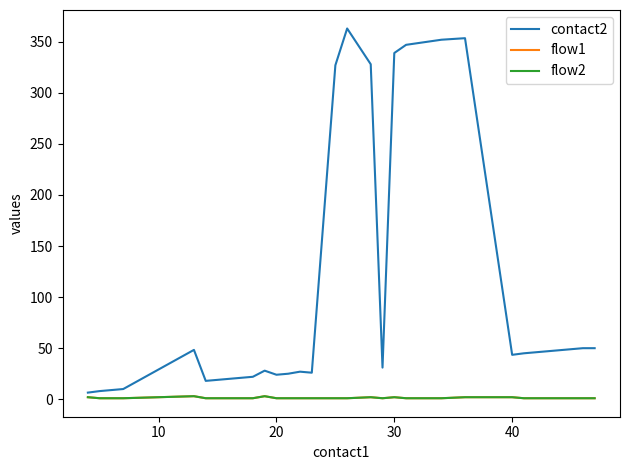

What is the sum of all flow1 values?

40.0